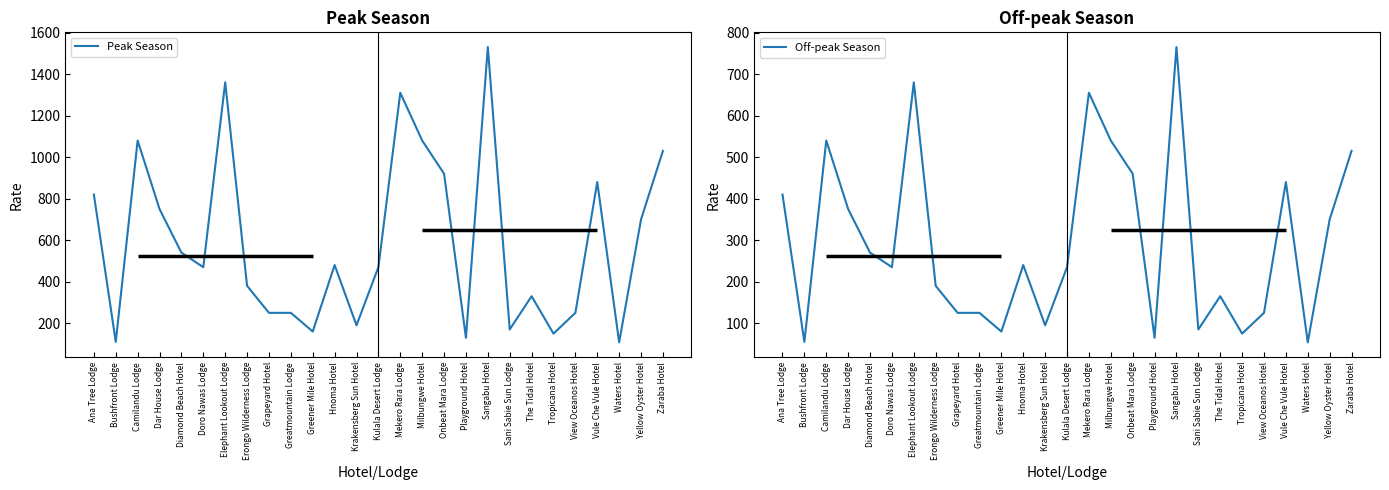

At which label does Peak Season reach its minimum?

Waters Hotel